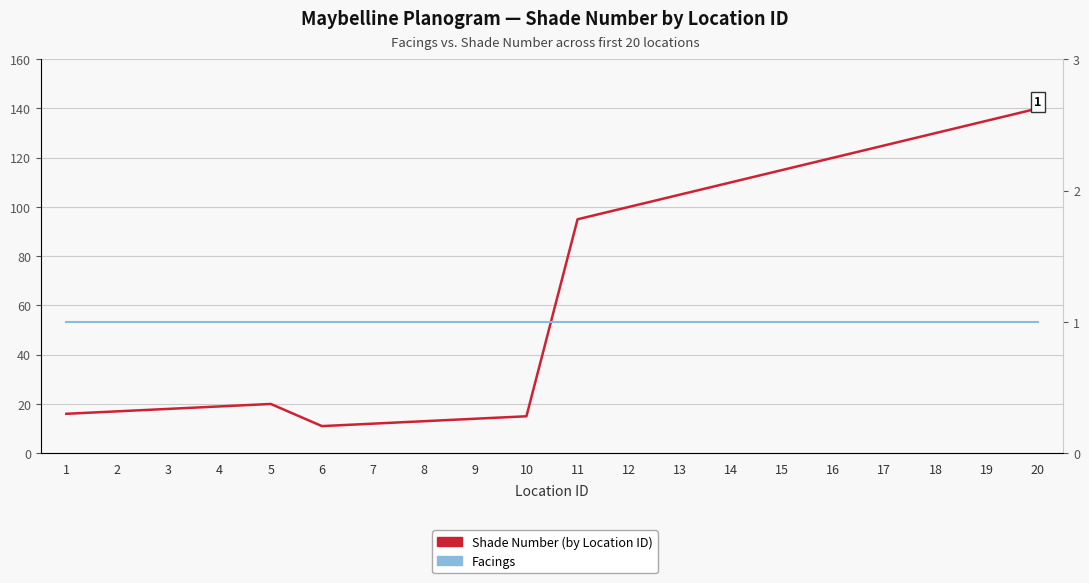

The Facings series shows 2 at 1. True or false?

False